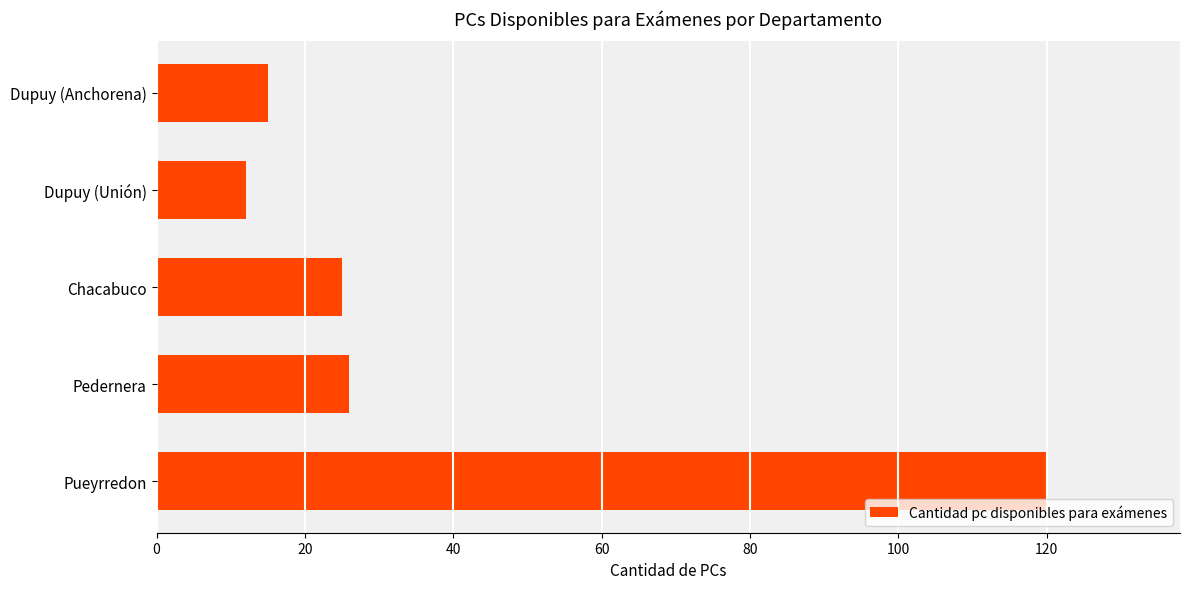

The value at Pedernera is 26. True or false?

True